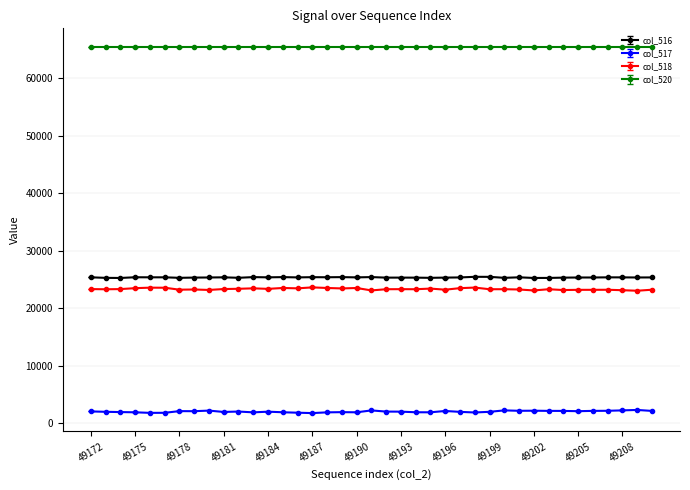

What is the sum of all col_518 values?

910587